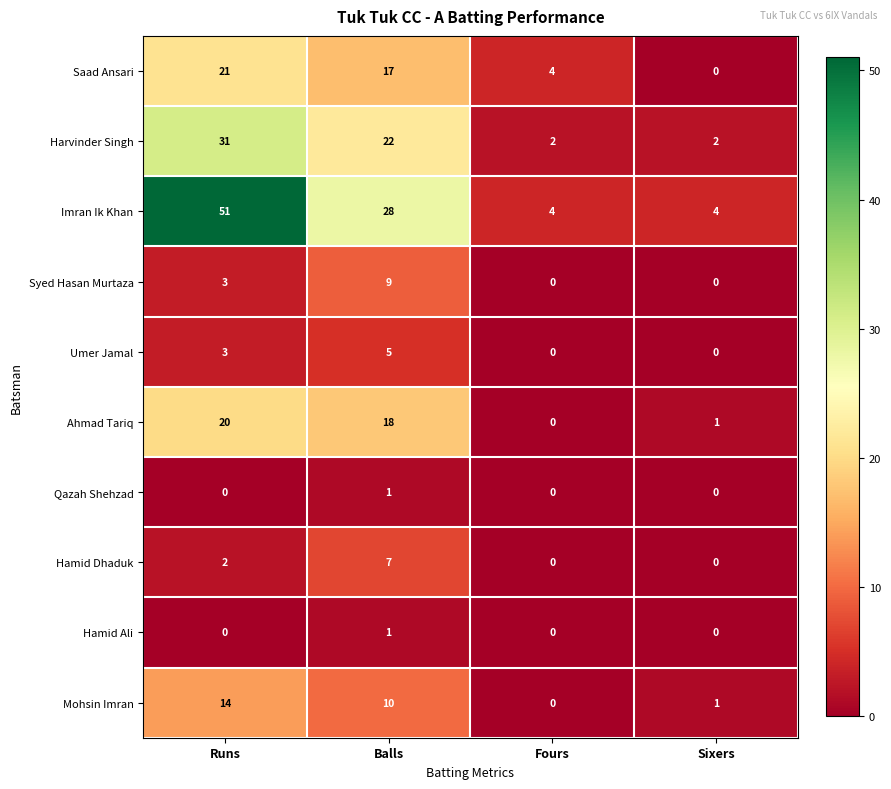

Rank the categories by Mohsin Imran value from lowest to highest.

Fours, Sixers, Balls, Runs